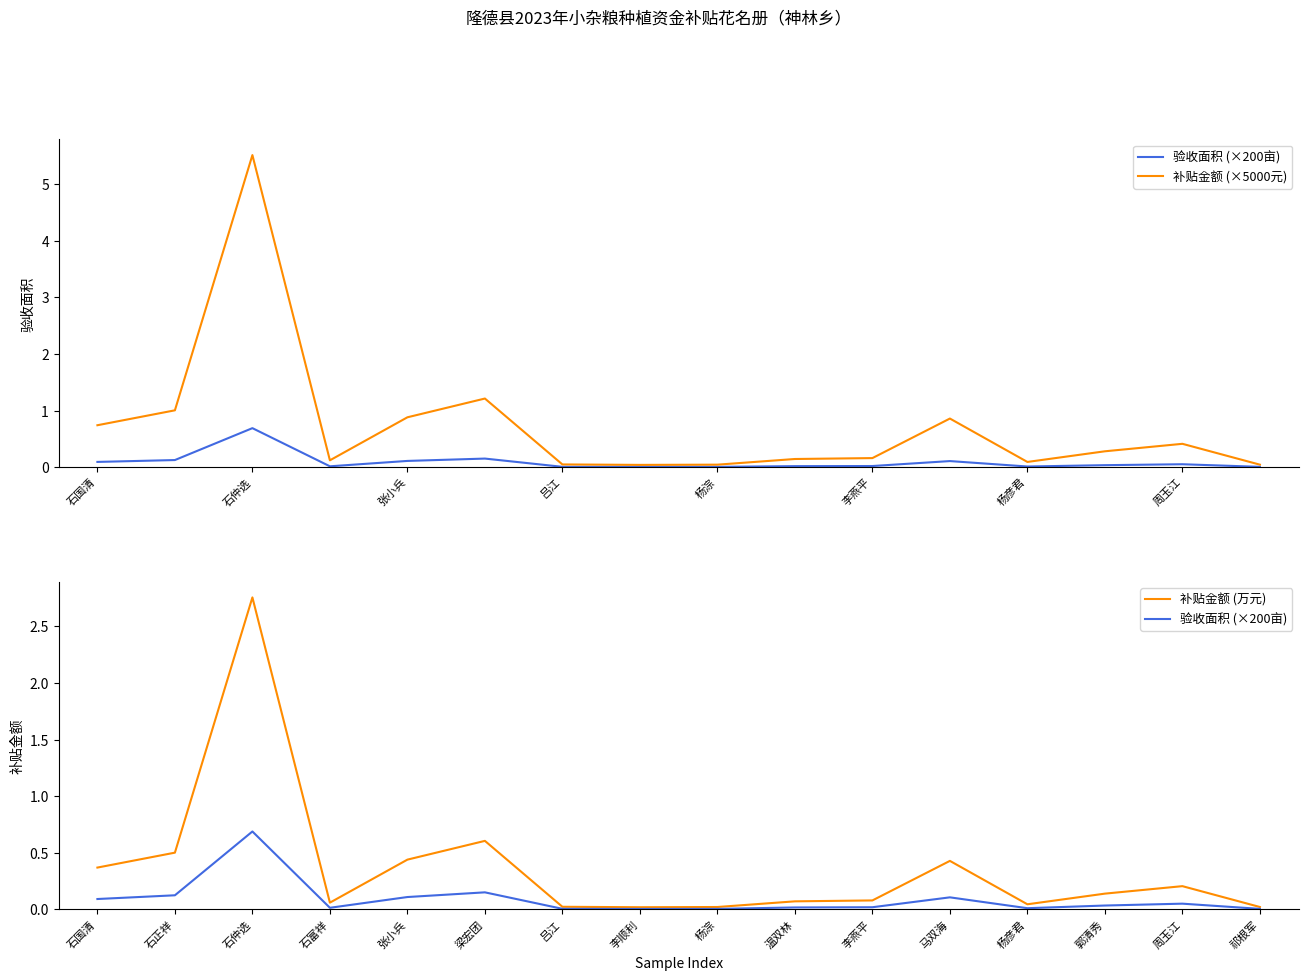

What is the value of the 验收面积 (×200亩) point at the 1st from the left?

0.1